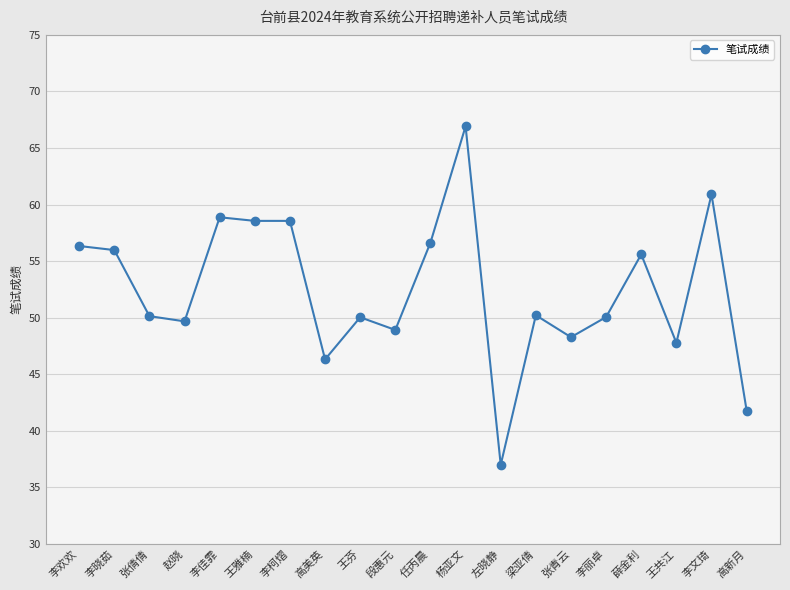

Does the chart have visible grid lines?

Yes